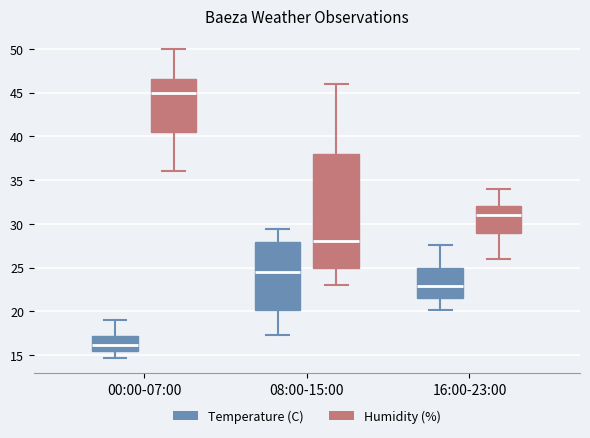

Comparing the boxes themselves (not the whiskers), which one is the tallest?

08:00-15:00 (Humidity (%))